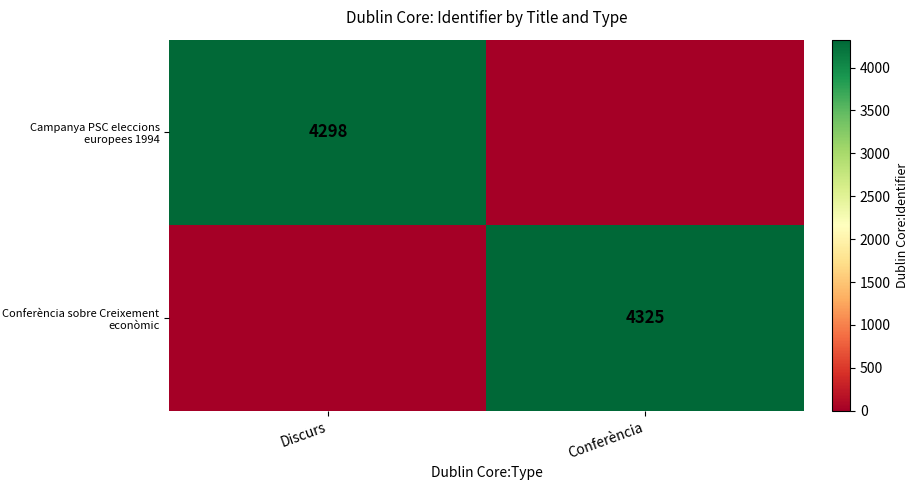

The Campanya PSC eleccions europees 1994 series shows 7632 at Discurs. True or false?

False